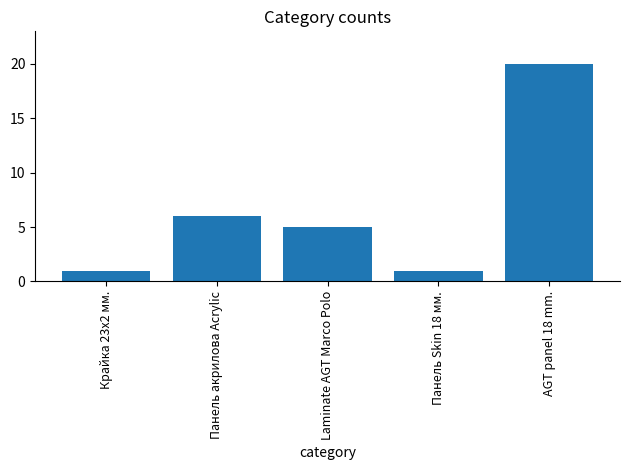

Where does the data first go above 5?

Панель акрилова Acrylic